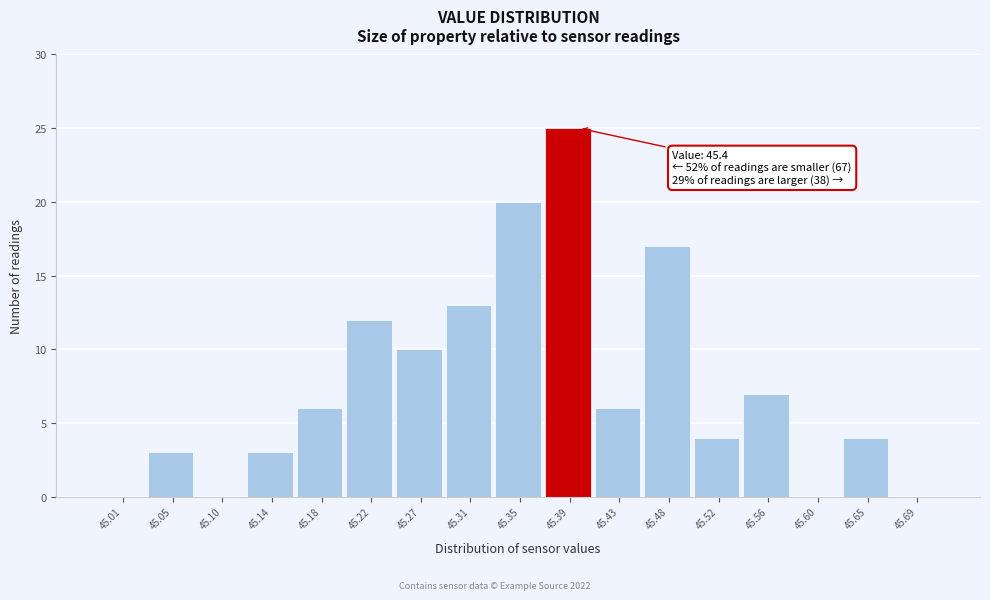

Which range on the x-axis has the tallest bar?

45.370 to 45.415